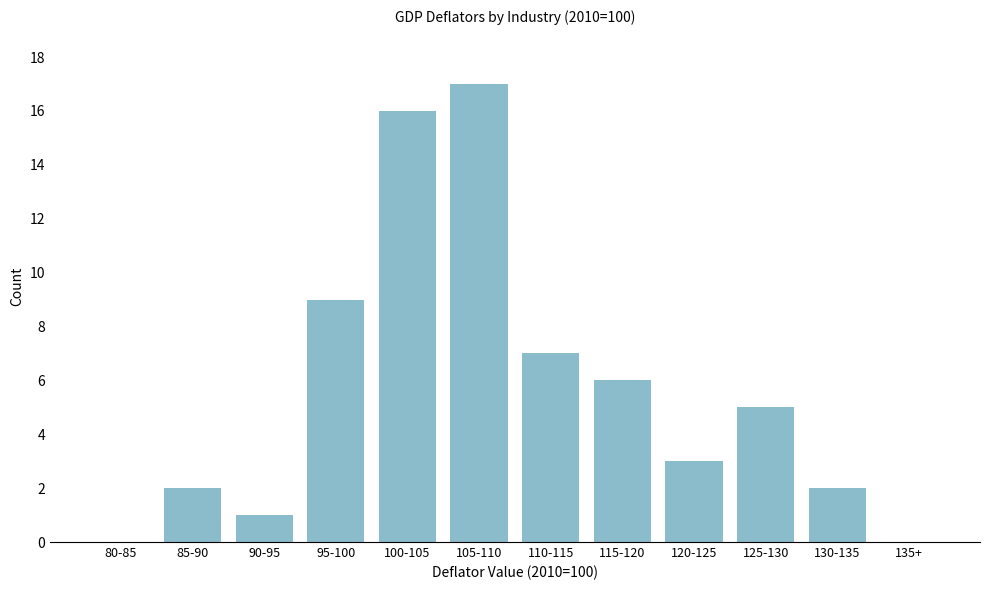

Reading right to left, transcribe all the data shown in this chart.

135+=0	130-135=2	125-130=5	120-125=3	115-120=6	110-115=7	105-110=17	100-105=16	95-100=9	90-95=1	85-90=2	80-85=0